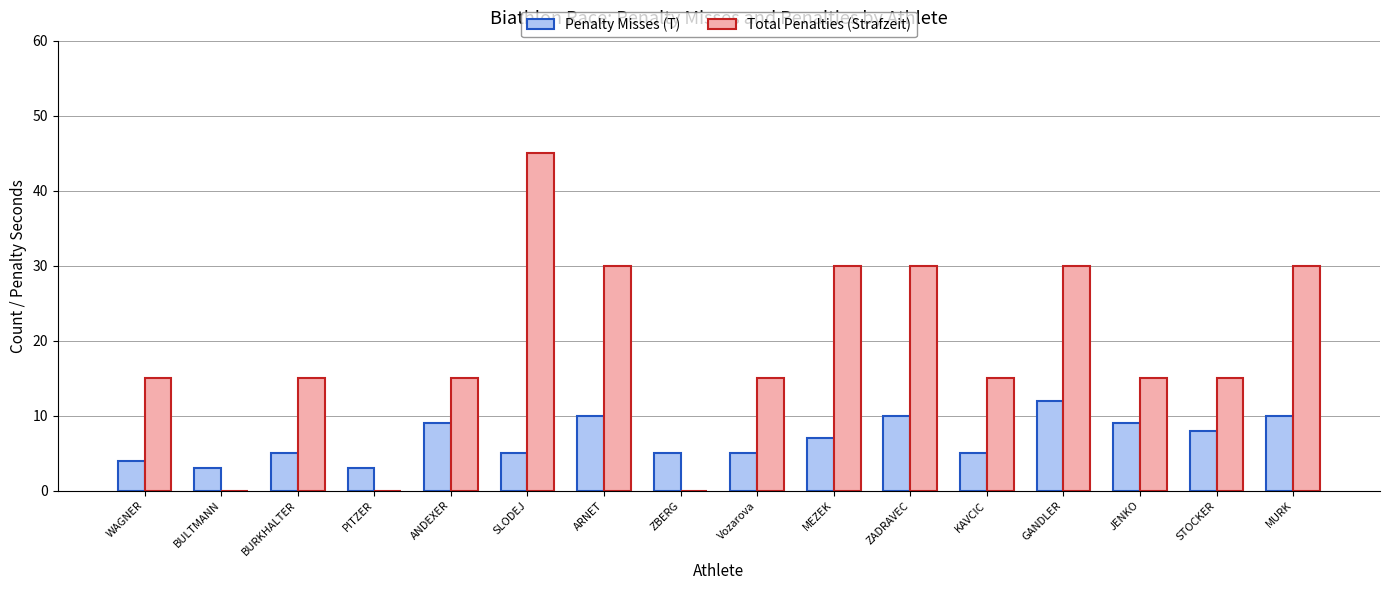

Which series has the largest total across all categories?

Total Penalties (Strafzeit)